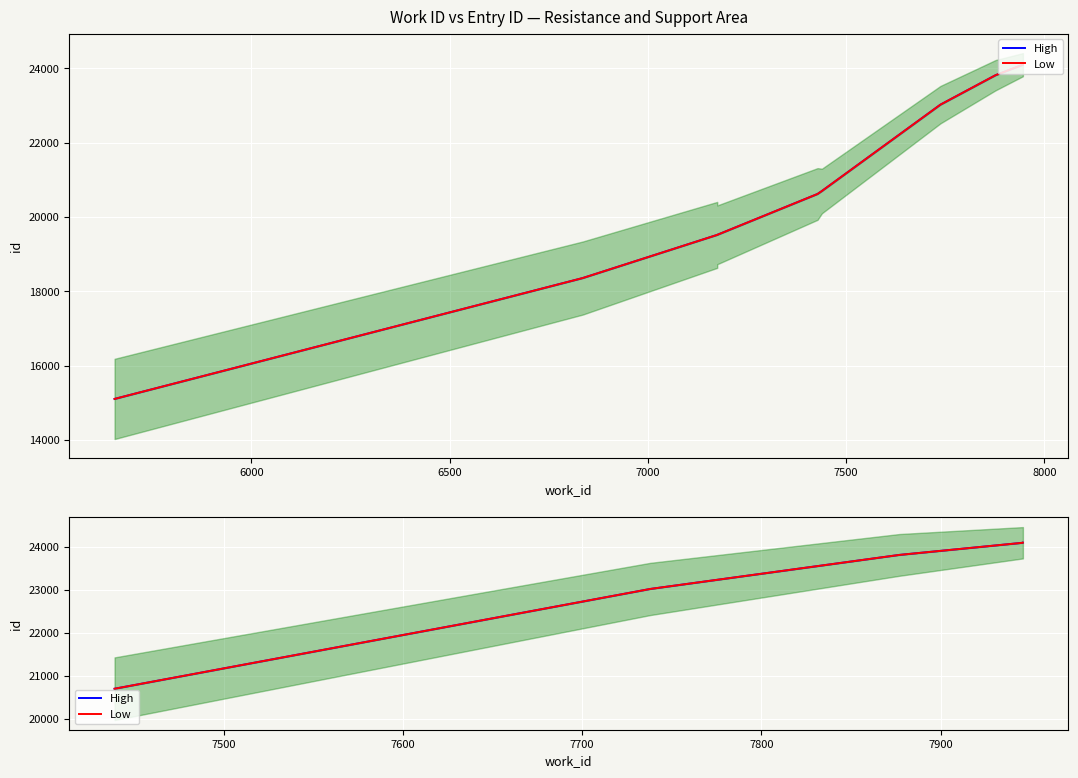

True or false: High and Low intersect in this chart.

False